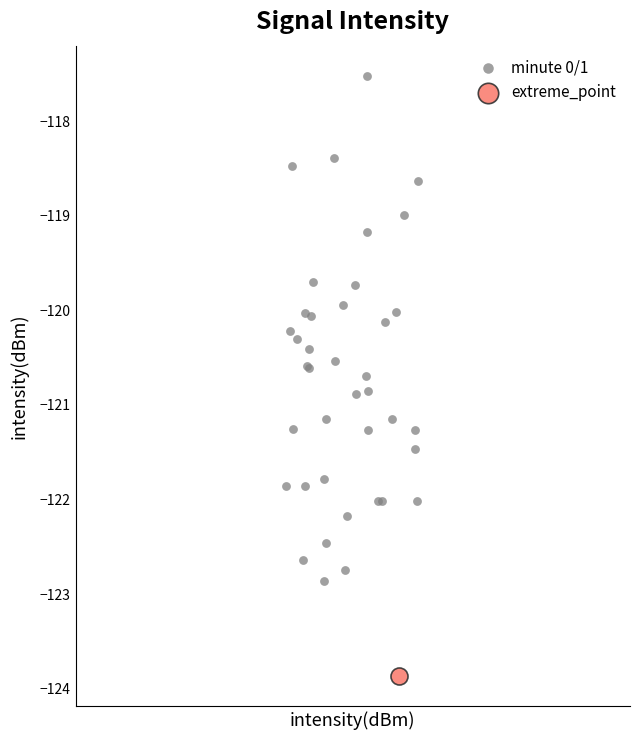

What are all the series names shown in the legend?

minute 0/1, extreme_point